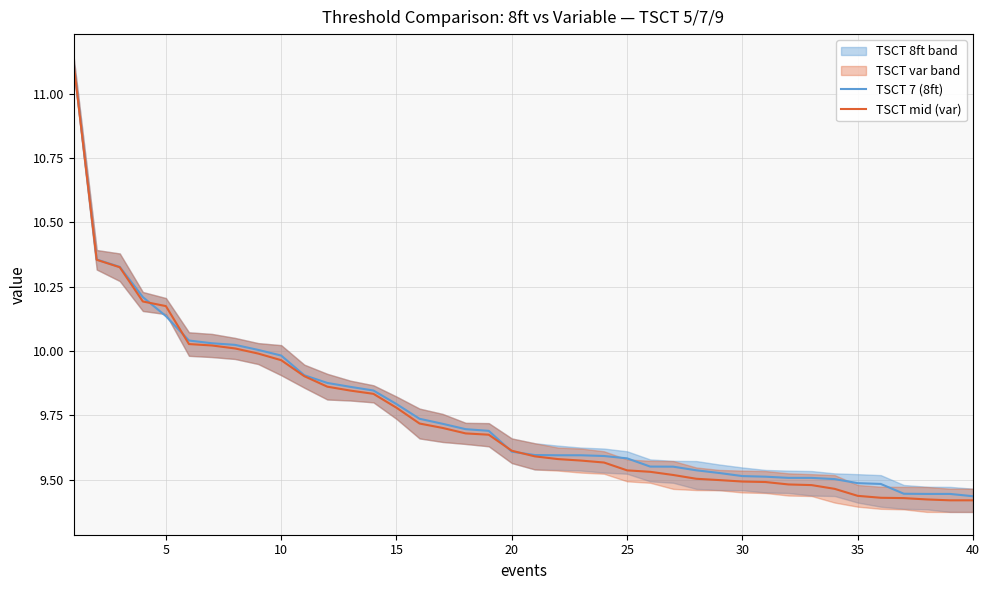

True or false: TSCT 7 (8ft) has a value of 13.8 at 15.

False